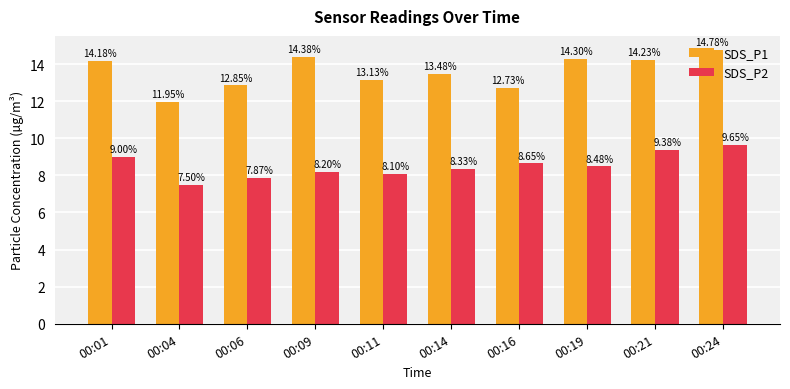

How many data points in SDS_P1 are less than 14?

5